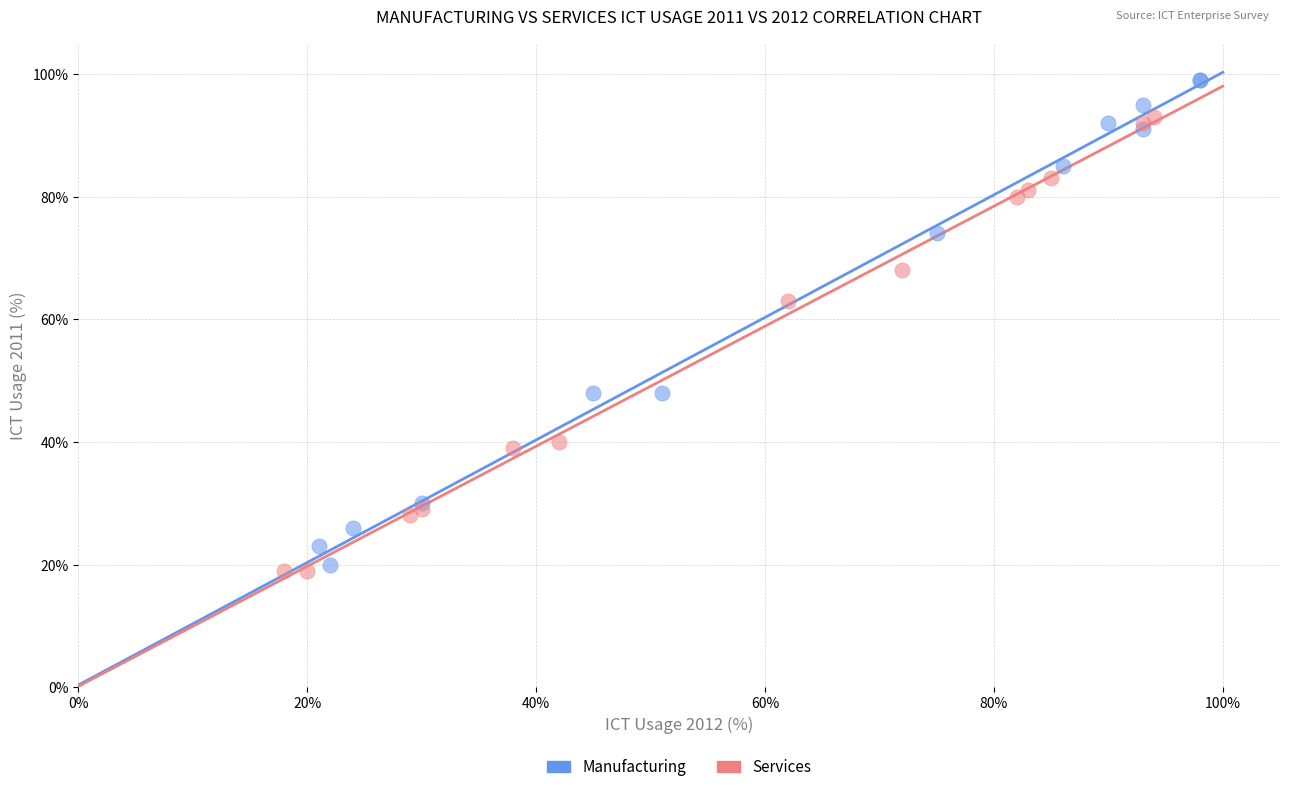

Which series contains the highest Y value?

Manufacturing